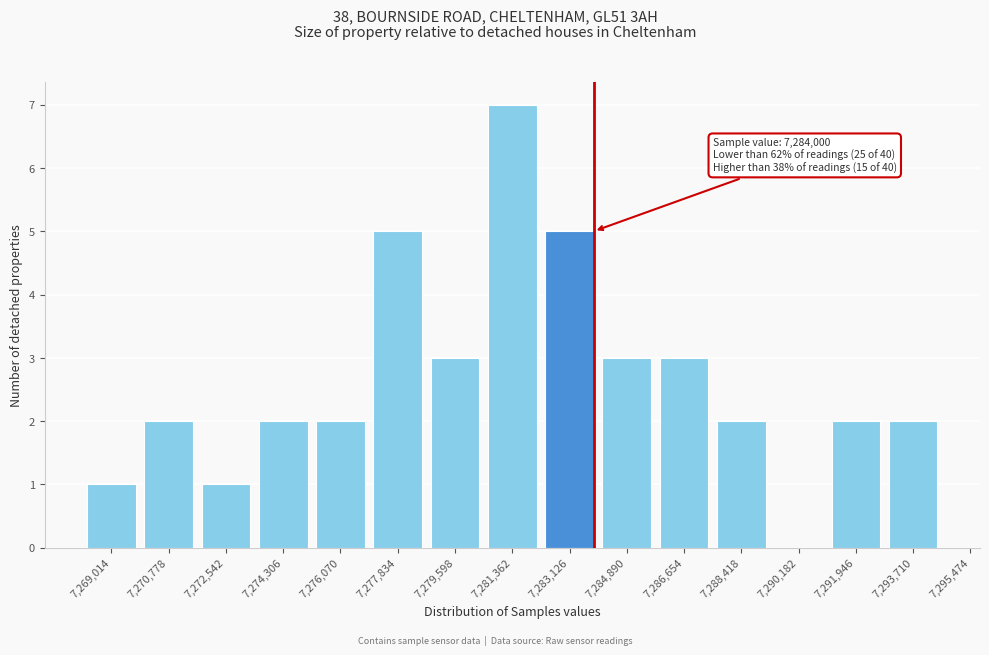

Reading right to left, what are all the values shown in this chart?

7,293,710=2	7,291,946=2	7,290,182=0	7,288,418=2	7,286,654=3	7,284,890=3	7,283,126=5	7,281,362=7	7,279,598=3	7,277,834=5	7,276,070=2	7,274,306=2	7,272,542=1	7,270,778=2	7,269,014=1